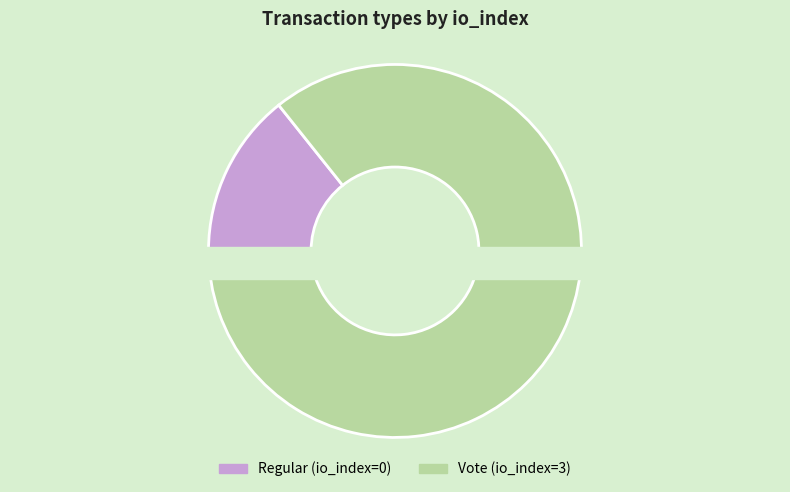

Which slice is the smallest?

Regular